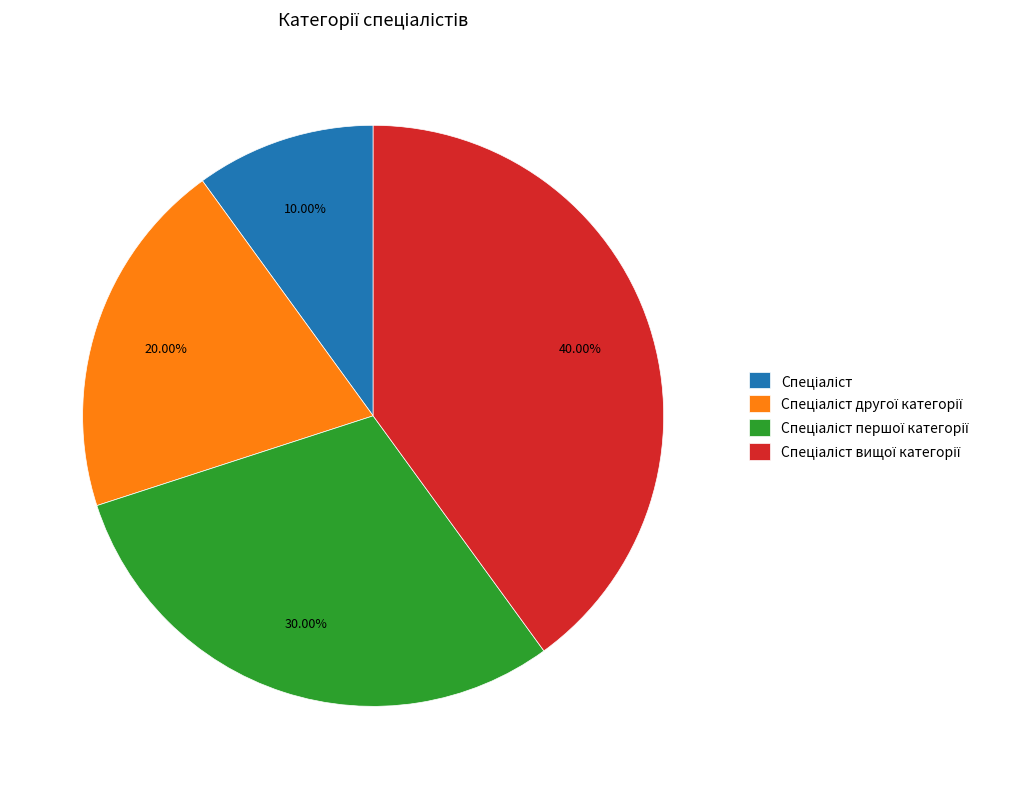

Is there any slice that represents more than half of the pie?

No